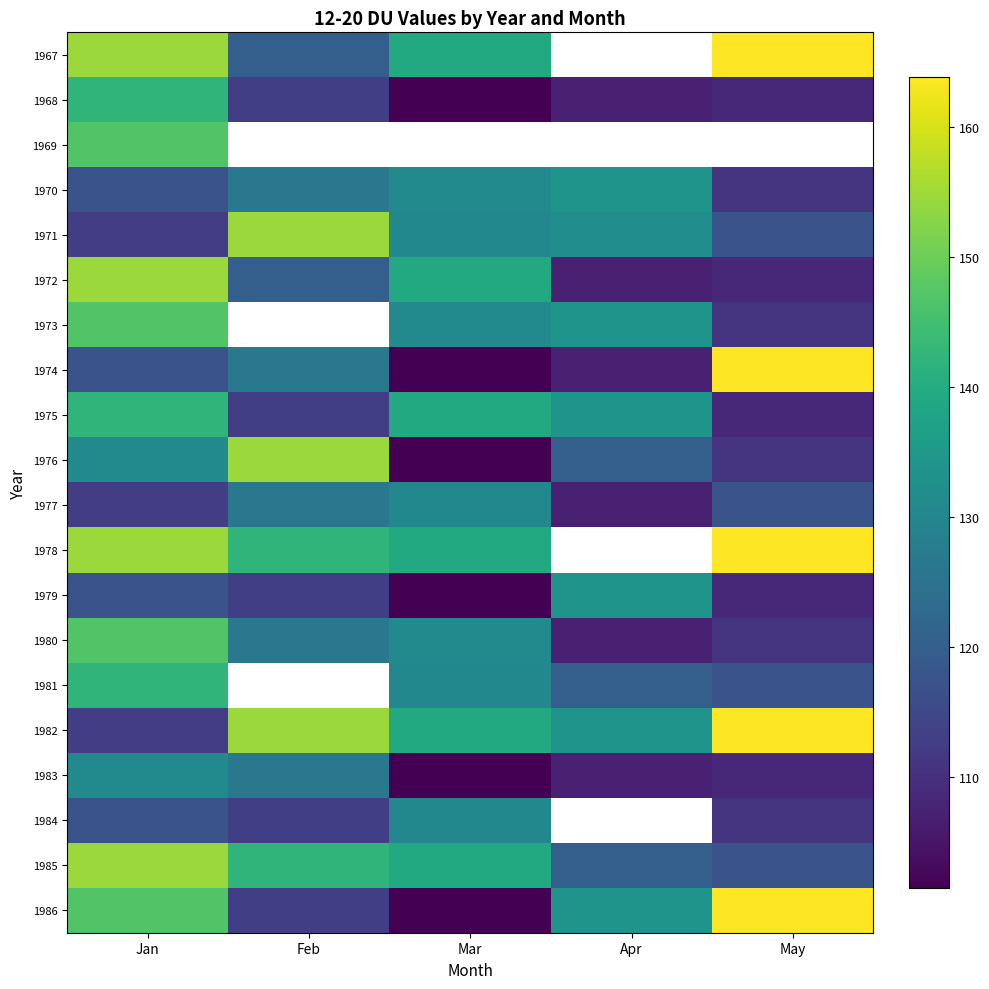

How many data points in 1982 are less than 139?

2